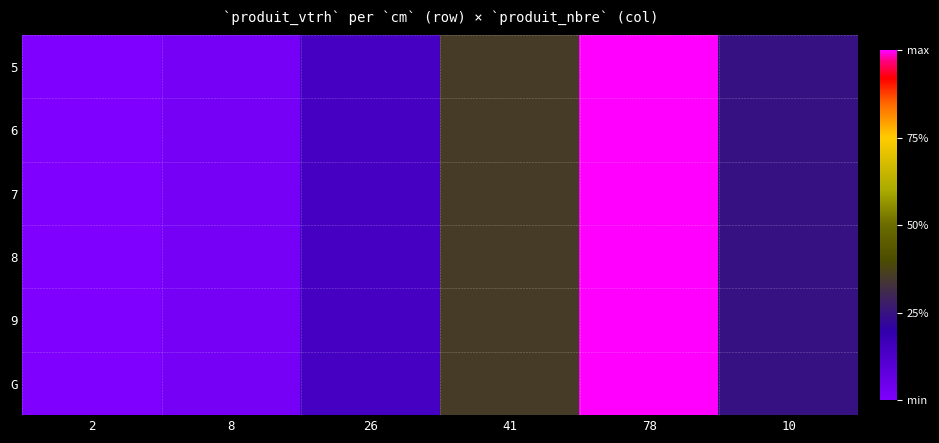

At which category is the sum across all series the highest?

78